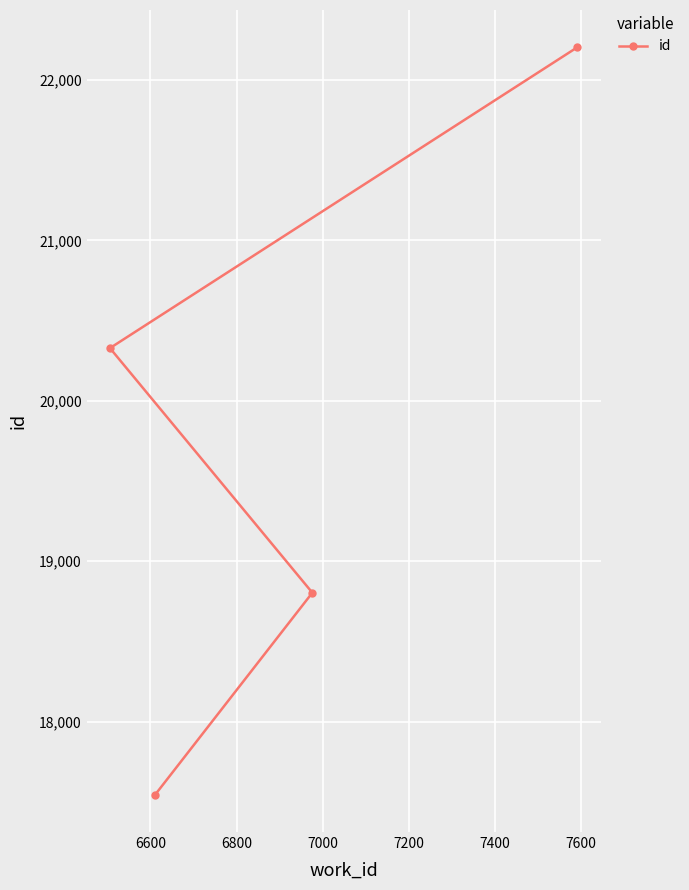

What is the value of the 3rd point from the left?

18803